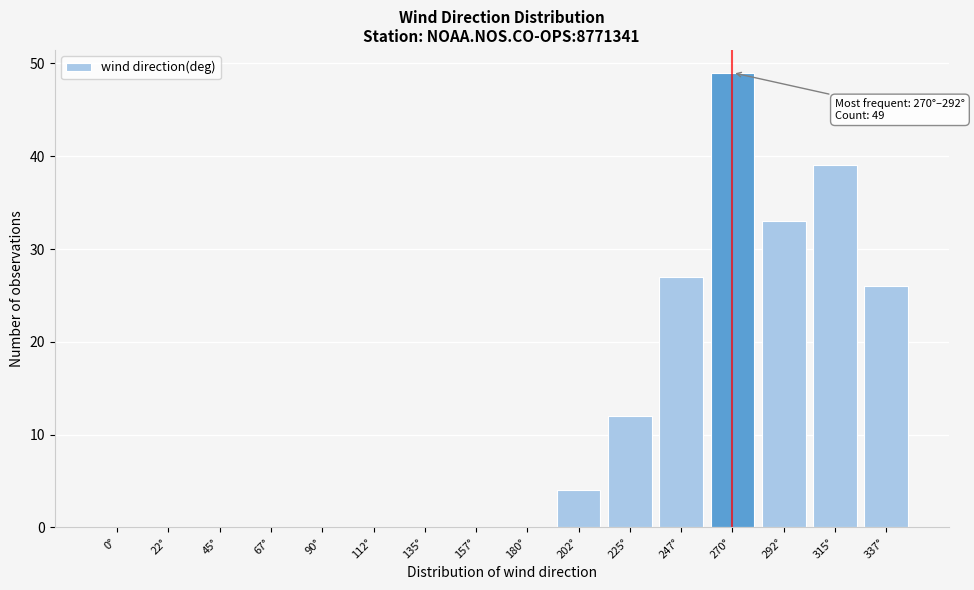

What is the sum of the values at 157° and 202°?

4